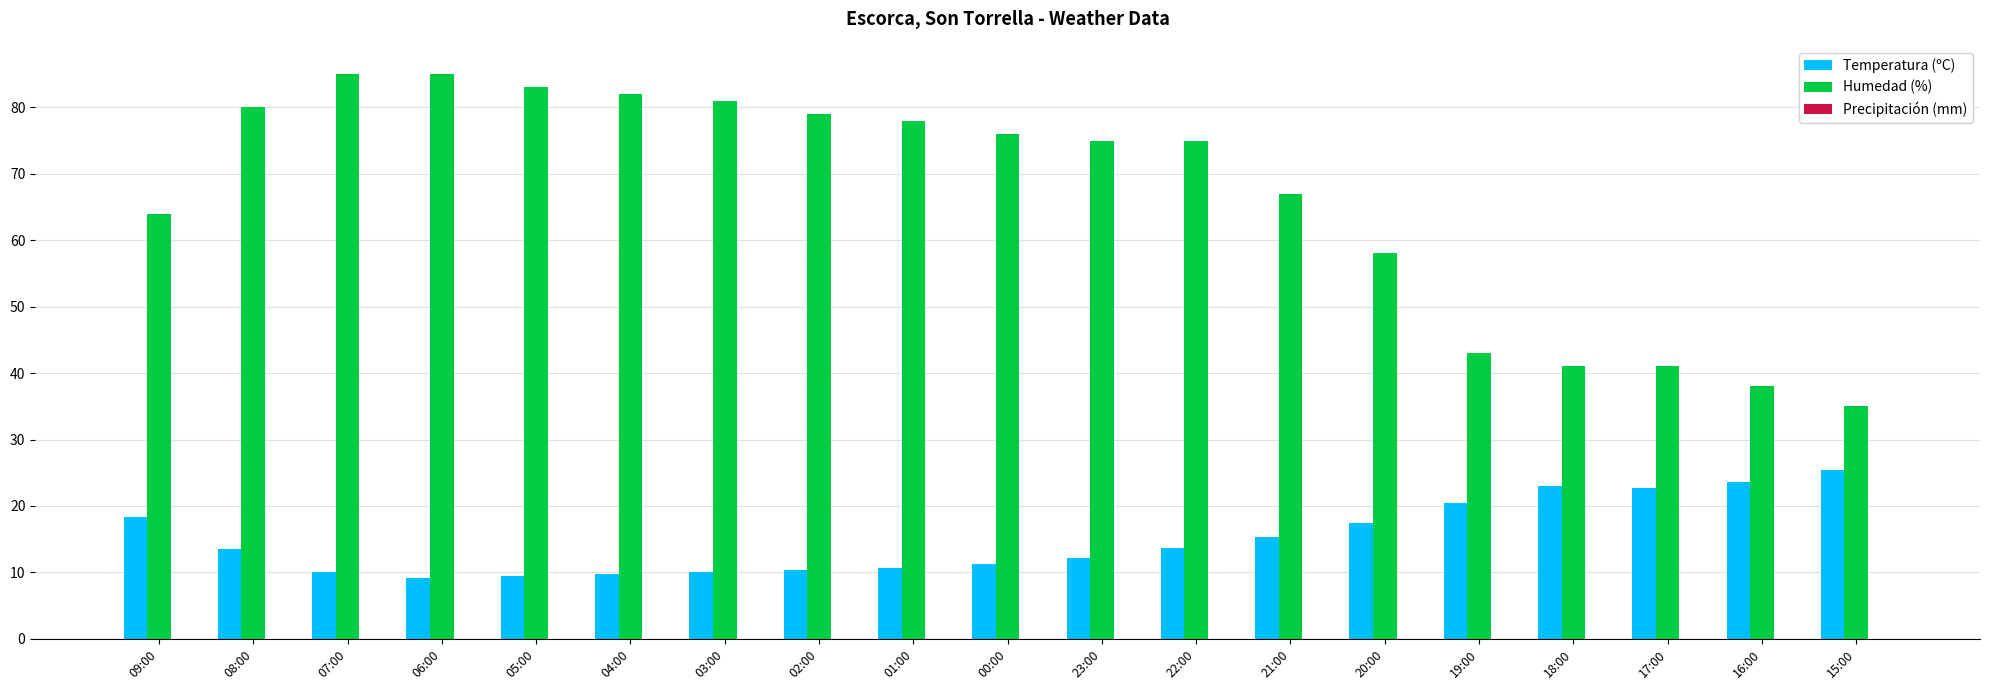

At how many categories does at least one series exceed 70?

11